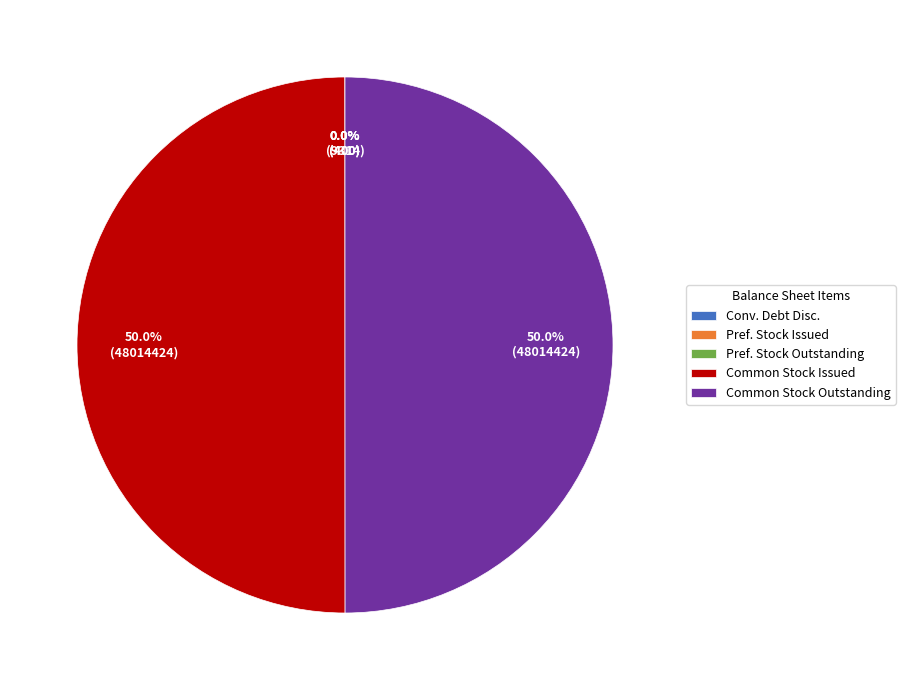

What portion of the pie excludes Common Stock Outstanding?

50.0%